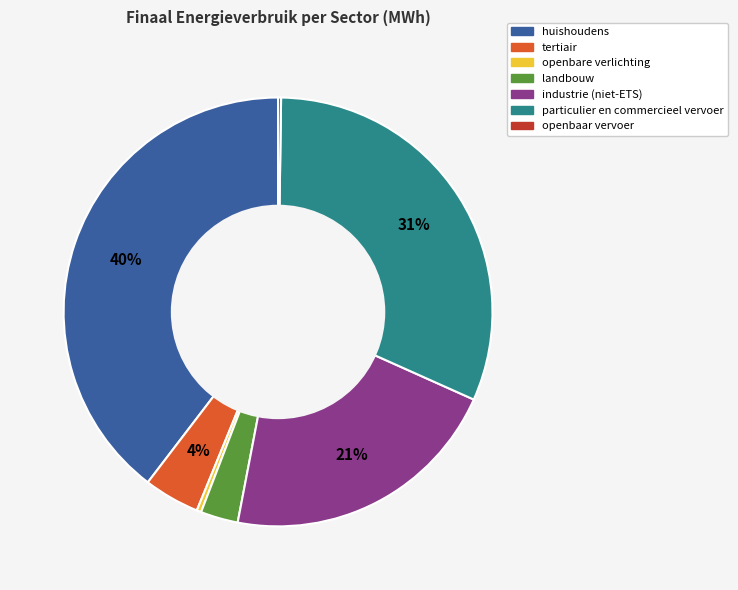

Which slice is the largest?

huishoudens